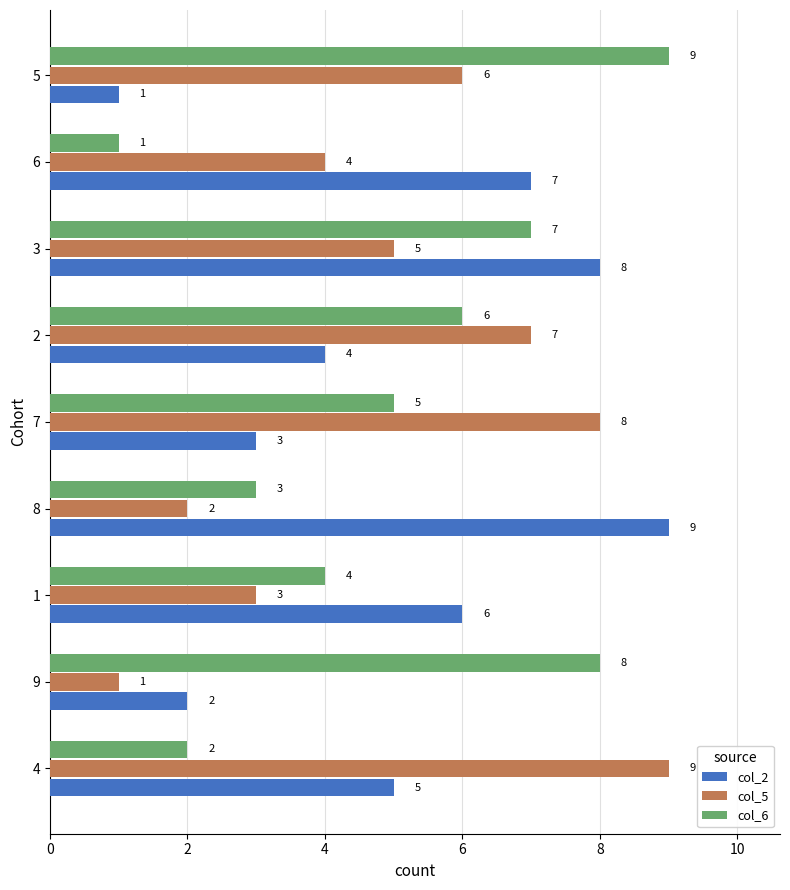

What is the total value across all series at 6?

12